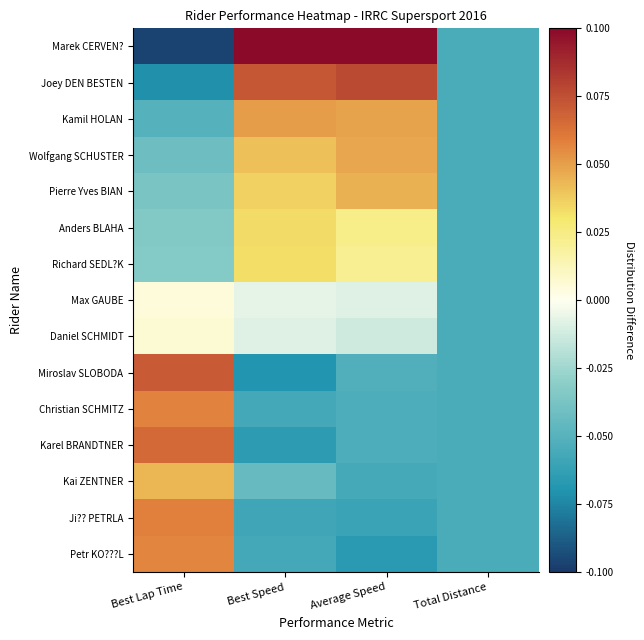

Rank the series at Total Distance from lowest to highest value.

Marek CERVEN?, Joey DEN BESTEN, Kamil HOLAN, Wolfgang SCHUSTER, Pierre Yves BIAN, Anders BLAHA, Richard SEDL?K, Max GAUBE, Daniel SCHMIDT, Miroslav SLOBODA, Christian SCHMITZ, Karel BRANDTNER, Kai ZENTNER, Ji?? PETRLA, Petr KO???L